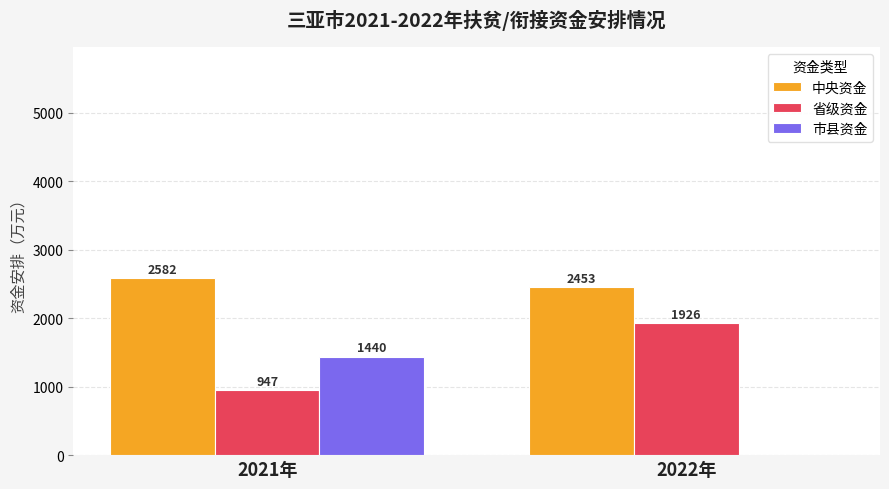

True or false: 中央资金 has a value of 2453 at 2022年.

True